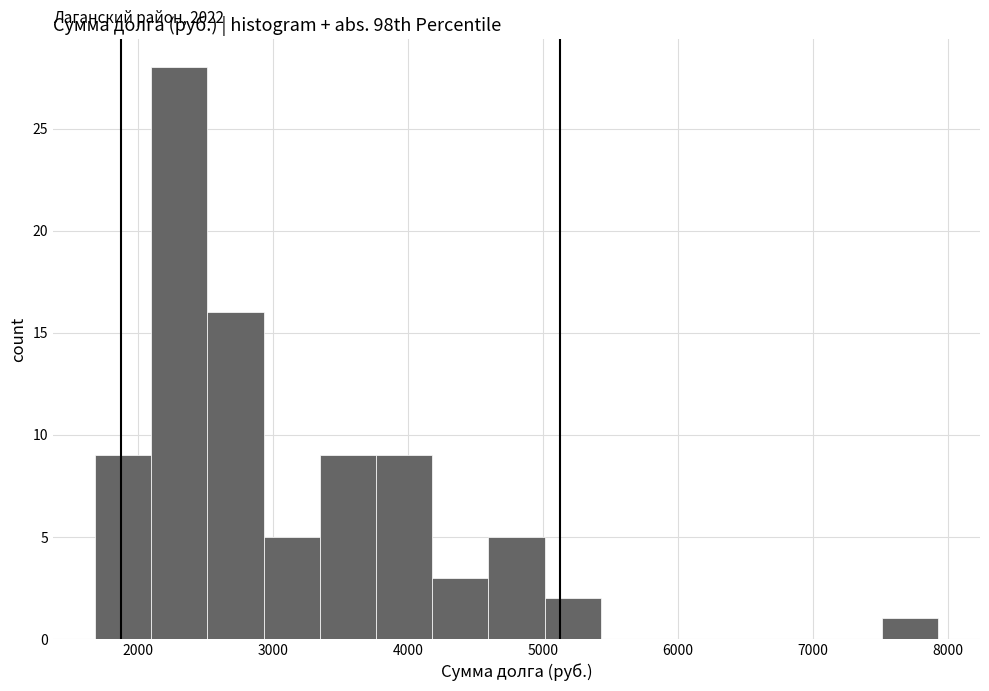

Over which range of the x-axis is the bar tallest?

2100 to 2500